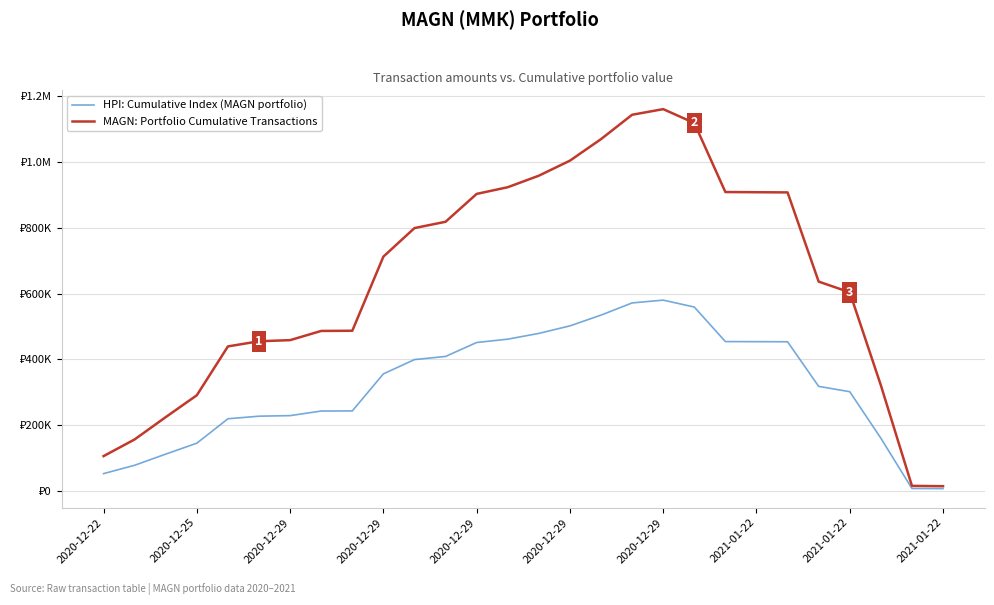

What are all the series names shown in the legend?

HPI: Cumulative Index (MAGN portfolio), MAGN: Portfolio Cumulative Transactions